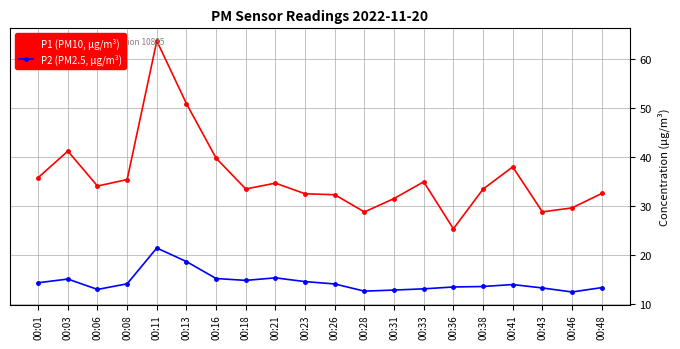

The P1 (PM10, μg/m³) series shows 45.6 at 00:28. True or false?

False